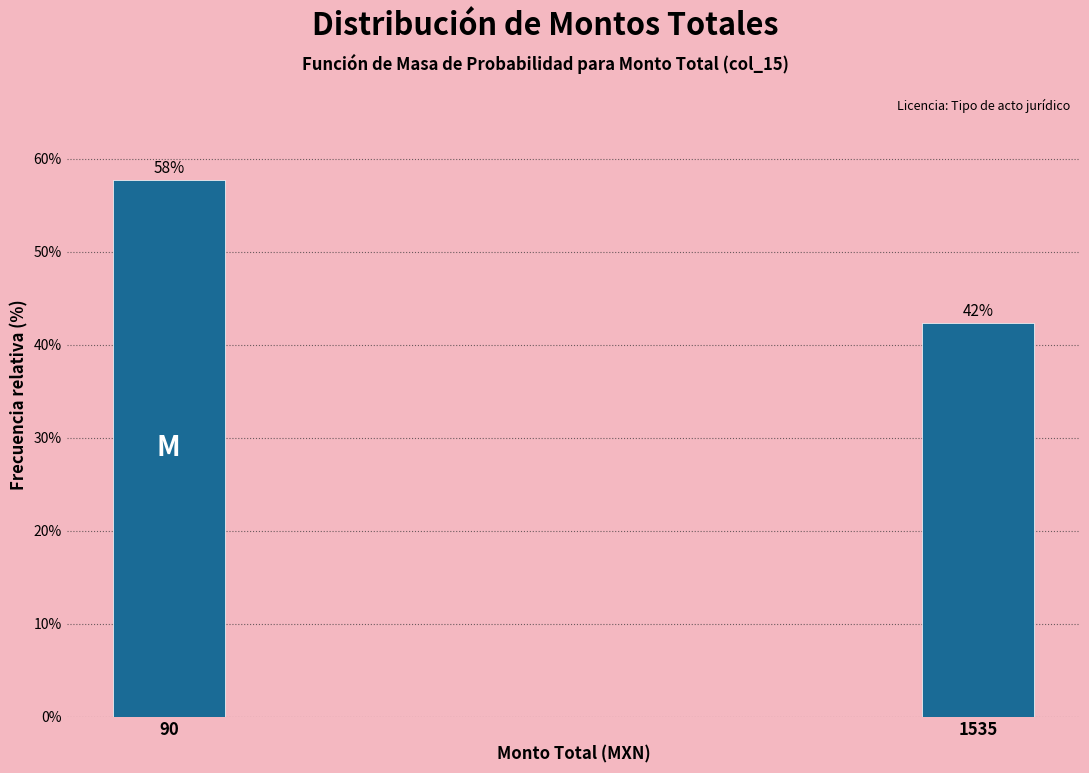

Does the chart contain any negative values?

No